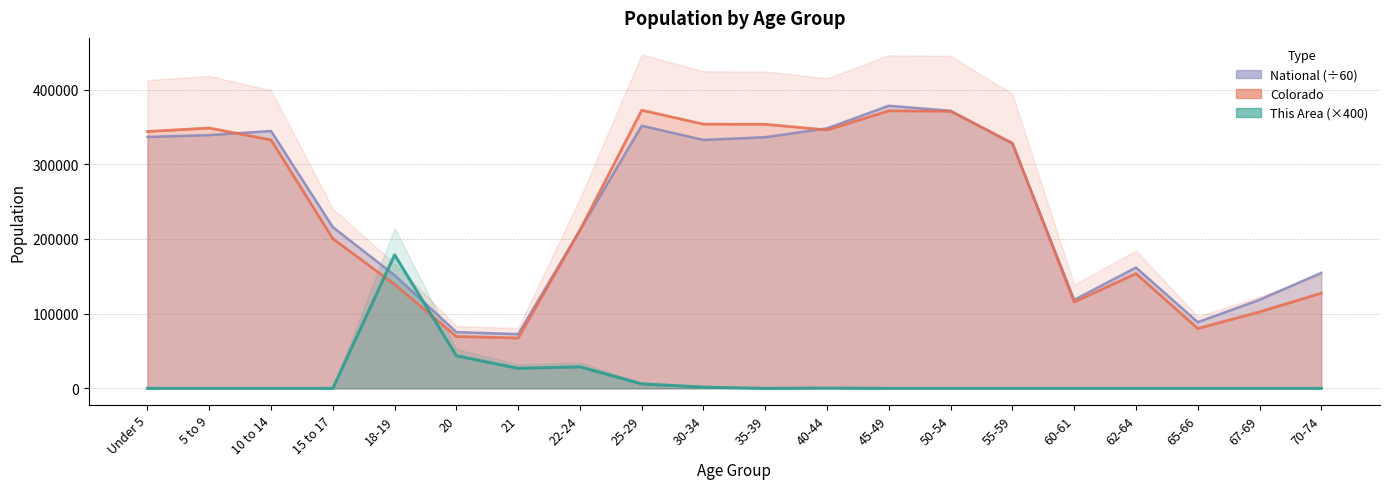

How many distinct data groups are displayed?

3